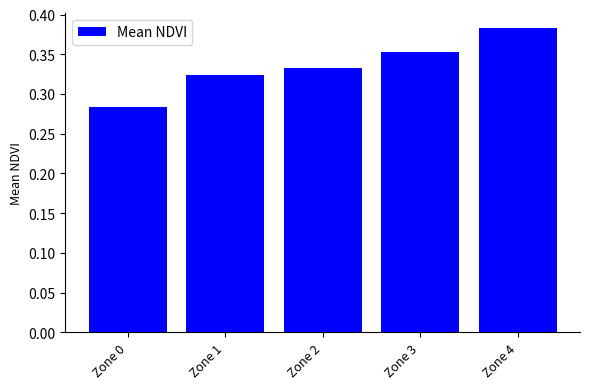

The chart shows a value of 0.2 at Zone 4. True or false?

False